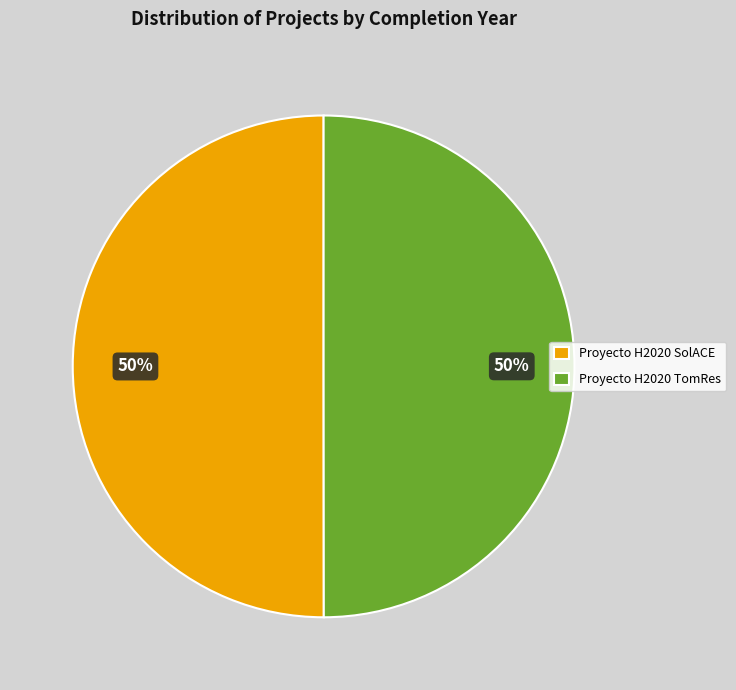

What percentage is the Proyecto H2020 TomRes slice, to the nearest percent?

50%